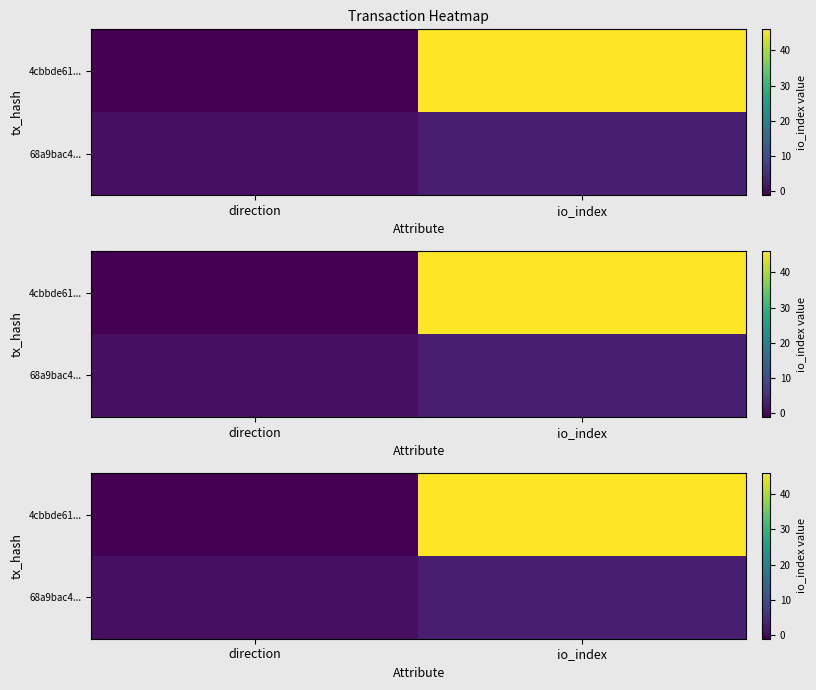

Which series has the largest range (max minus min)?

4cbbde61...